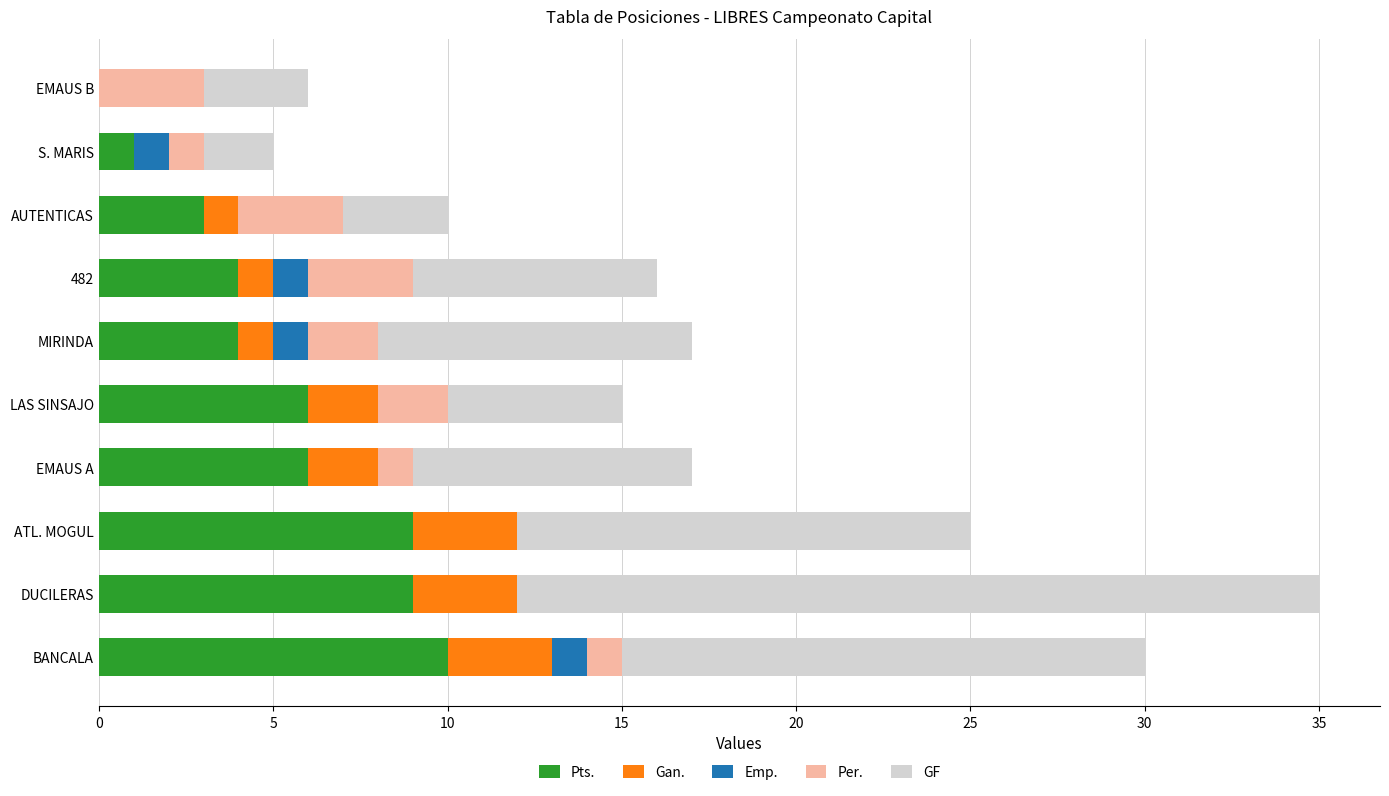

Is it true that Pts. equals 1 at S. MARIS?

True